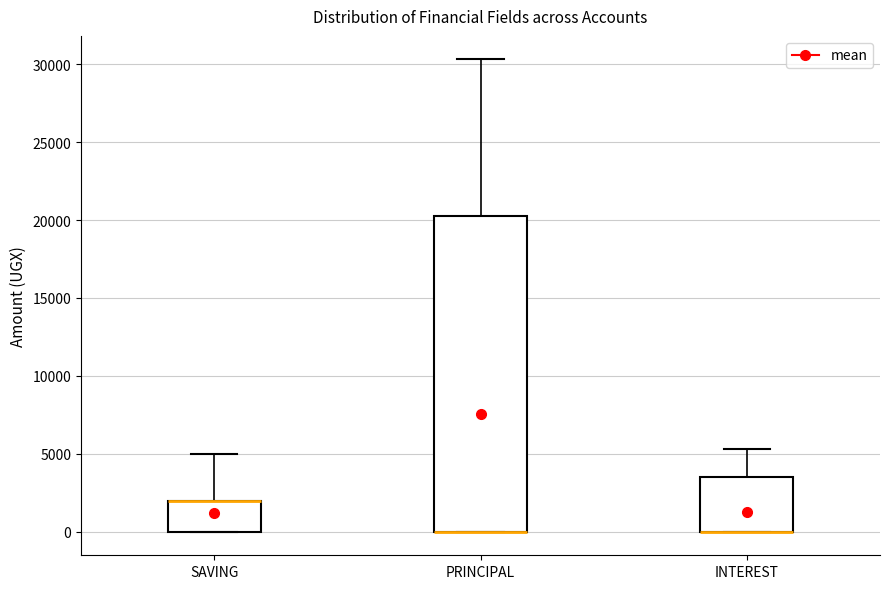

Where is the lower edge of the box for PRINCIPAL on the y-axis? The values are not printed on the chart, so give them approximately, as read against the axis.

0